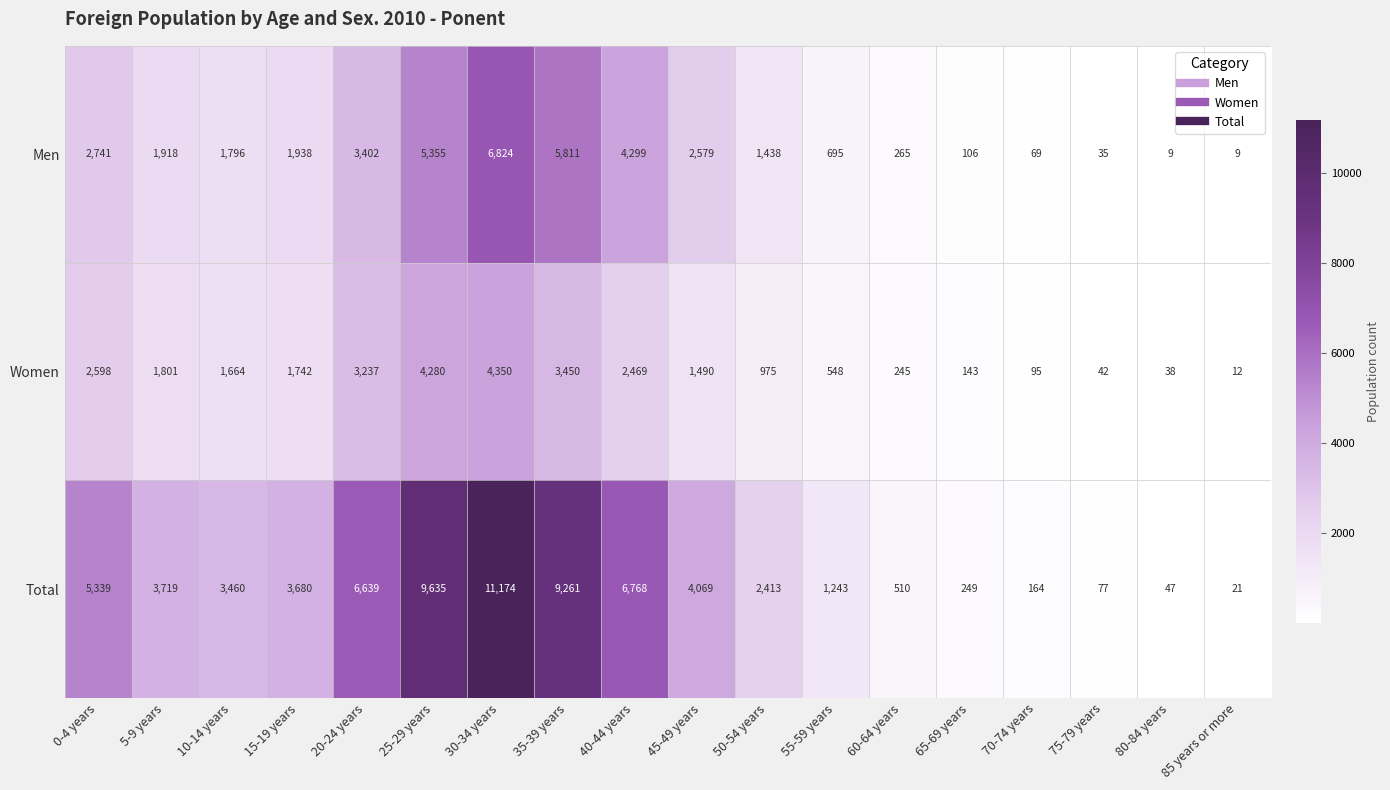

What value does the Women series have at 85 years or more, to the nearest 10?

10